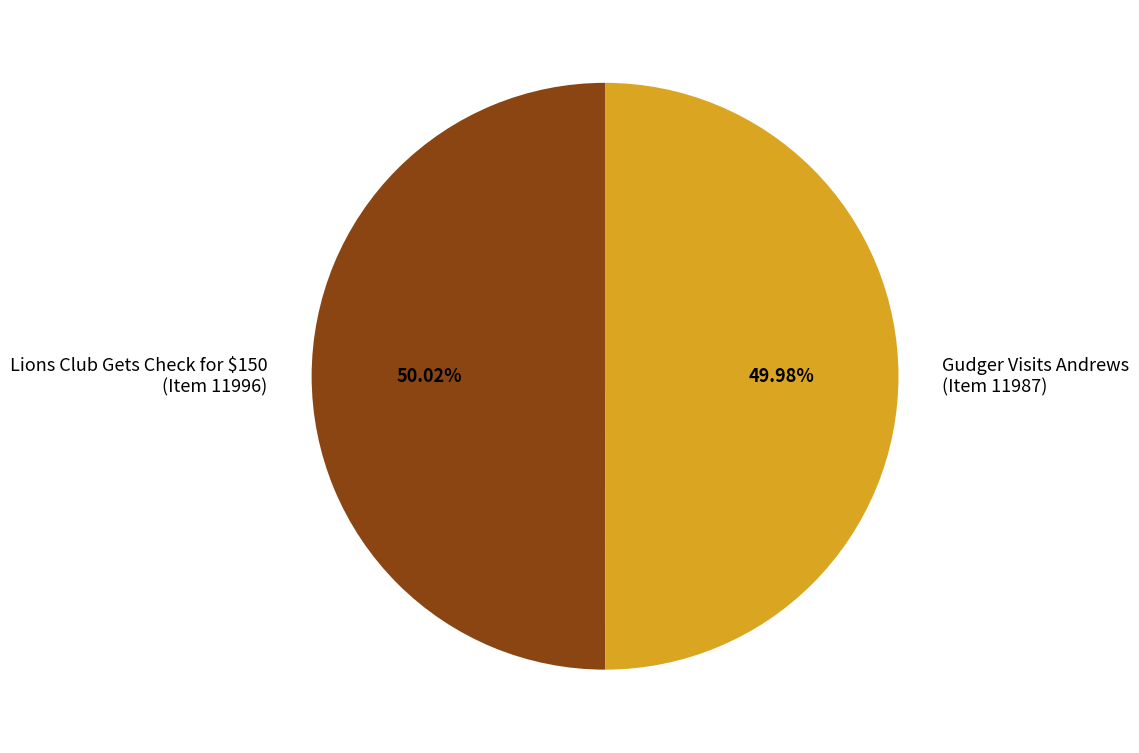

Does any single category account for the majority?

Yes